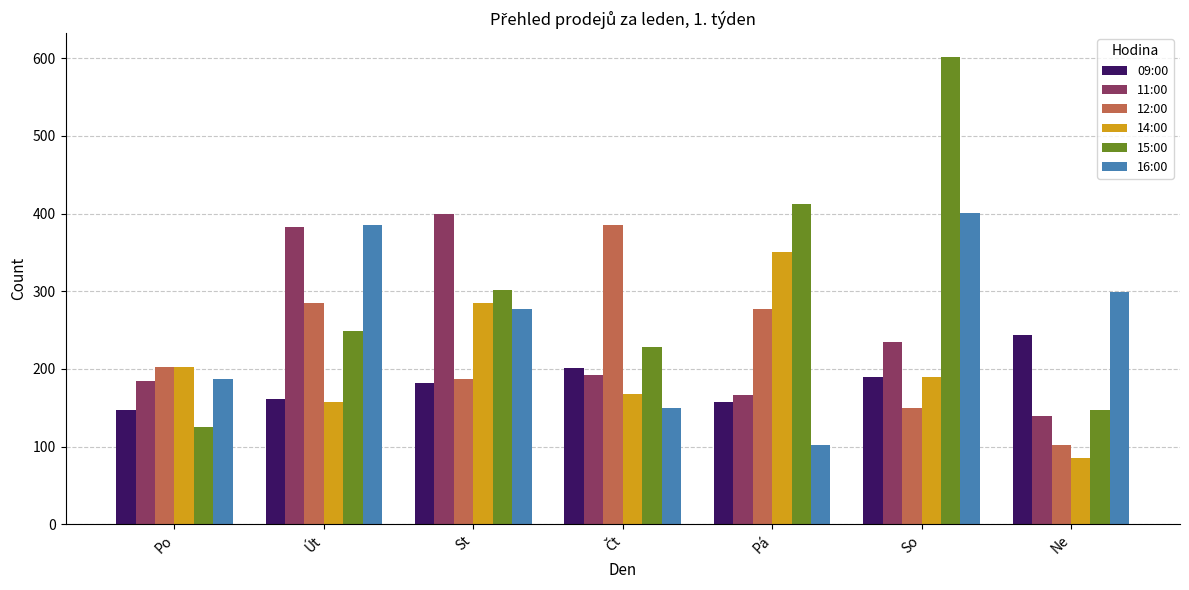

The value of 12:00 at Ne is 102. True or false?

True